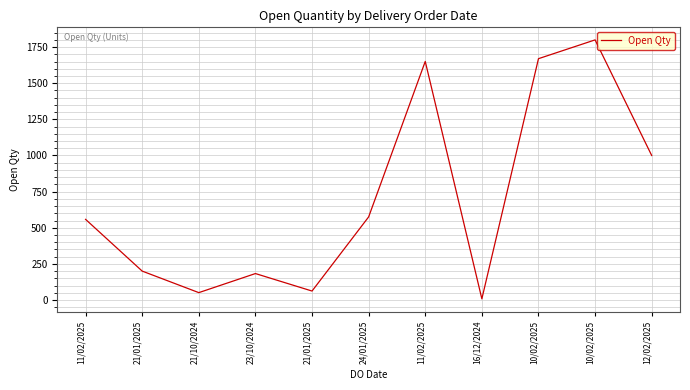

What is the value of the 1st point from the left?

558